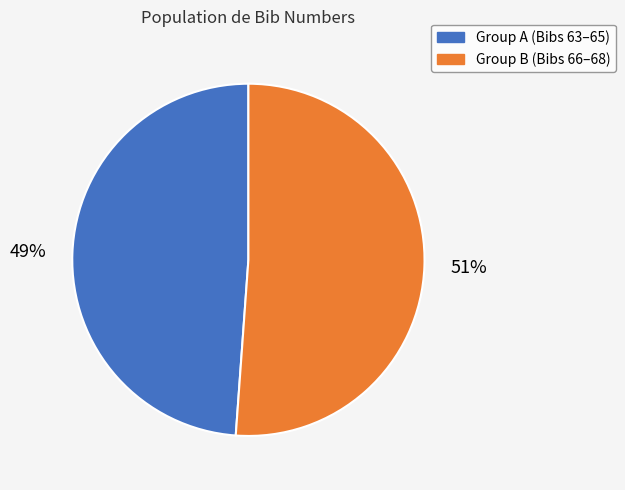

How many slices are in this pie chart?

2